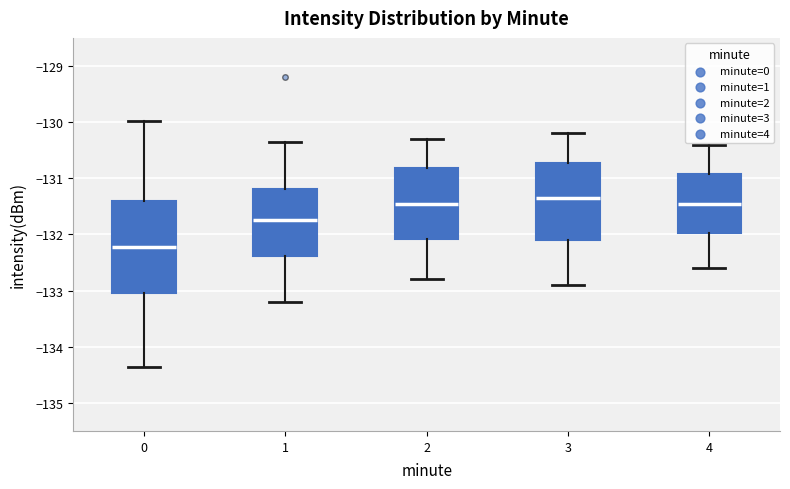

Where is the upper edge of the box at x = 3 on the y-axis? The values are not printed on the chart, so give them approximately, as read against the axis.

-130.7